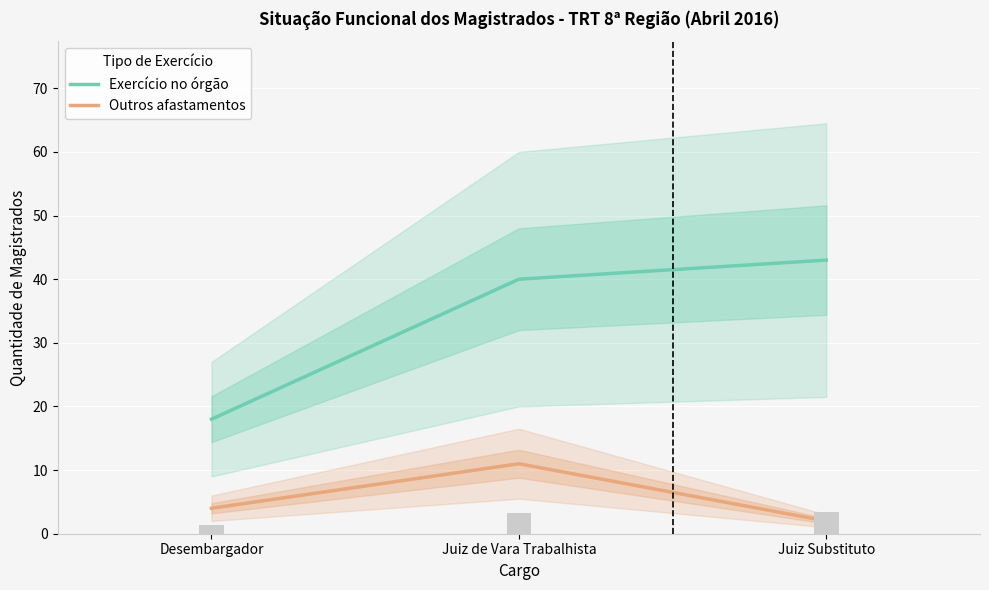

At which label is Outros afastamentos closest to 6?

Desembargador